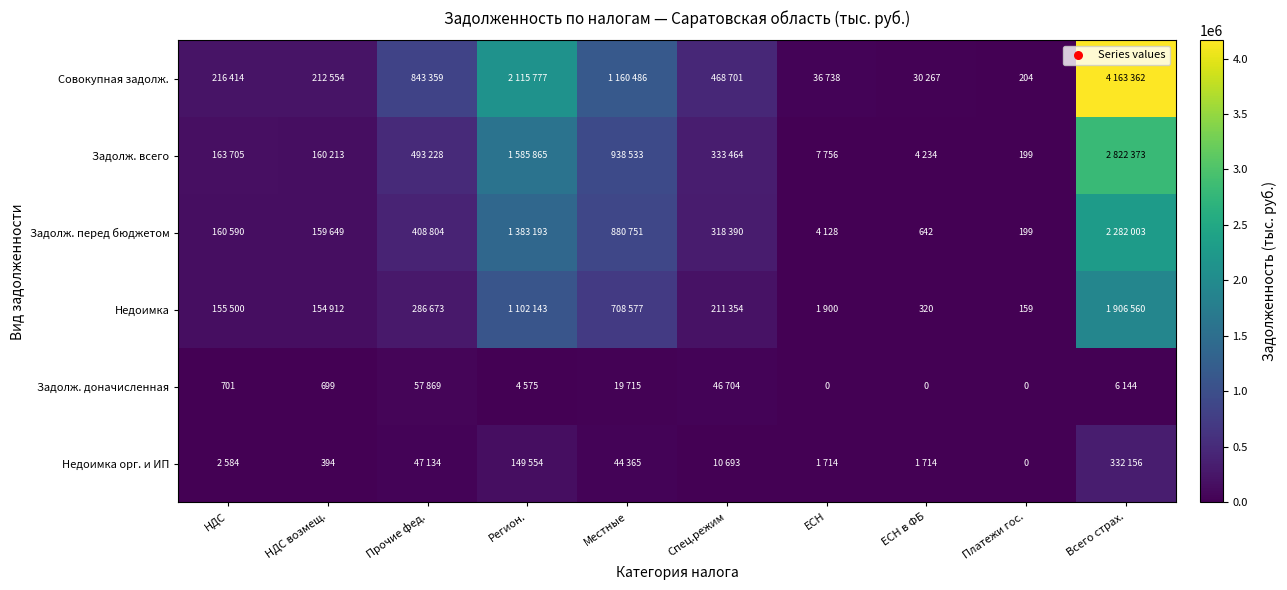

The Недоимка орг. и ИП series shows 633 at НДС возмещ.. True or false?

False